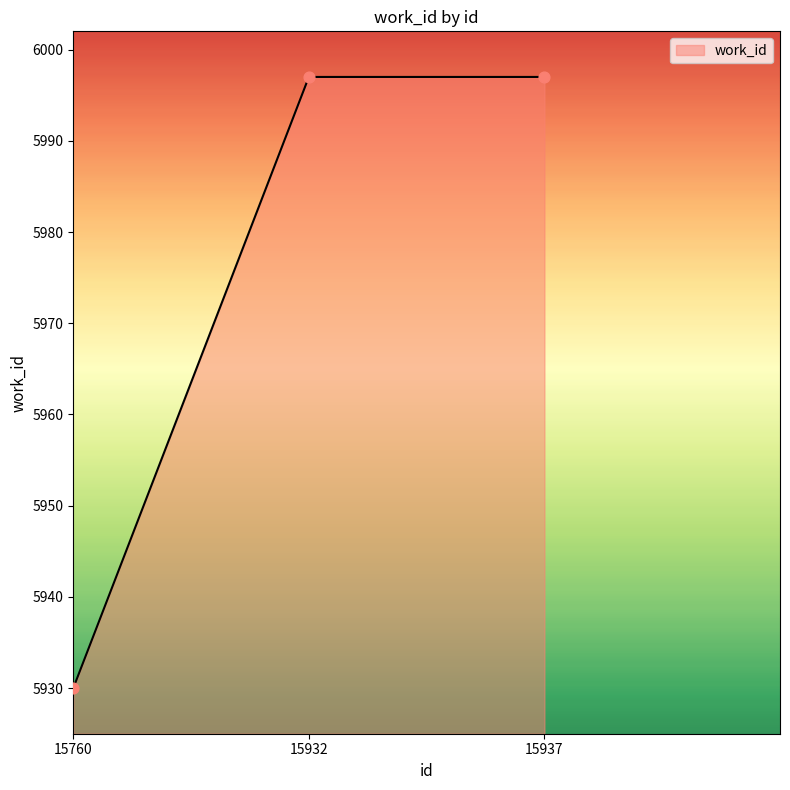

Which has a higher value, 15760 or 15937?

15937